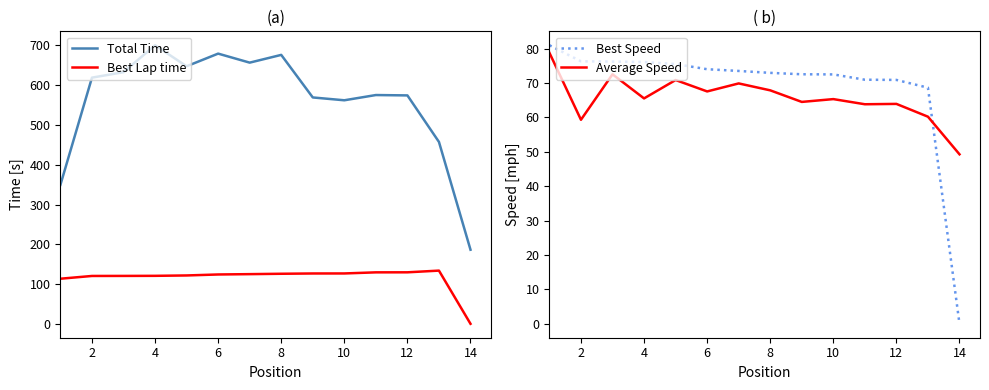

Reading right to left, extract all data points from this chart.

Total Time: 186.3	457.4	574.4	575.3	562.2	569.3	676.3	656.8	679.5	647.7	700.5	632.8	619.1	349.6
Best Lap time: 0.0	133.8	129.5	129.4	126.6	126.6	125.8	124.9	124.0	121.6	120.6	120.4	120.3	113.4
Best Speed: 0.0	68.6	70.9	71.0	72.5	72.5	72.9	73.5	74.0	75.5	76.1	76.2	76.3	81.0
Average Speed: 49.3	60.2	63.9	63.8	65.3	64.5	67.9	69.9	67.5	70.9	65.5	72.5	59.3	78.8